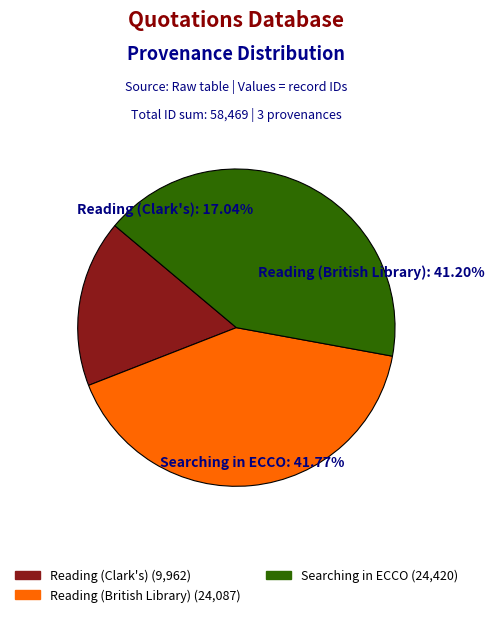

Does Reading (in the British Library) account for over 50% of the chart?

No